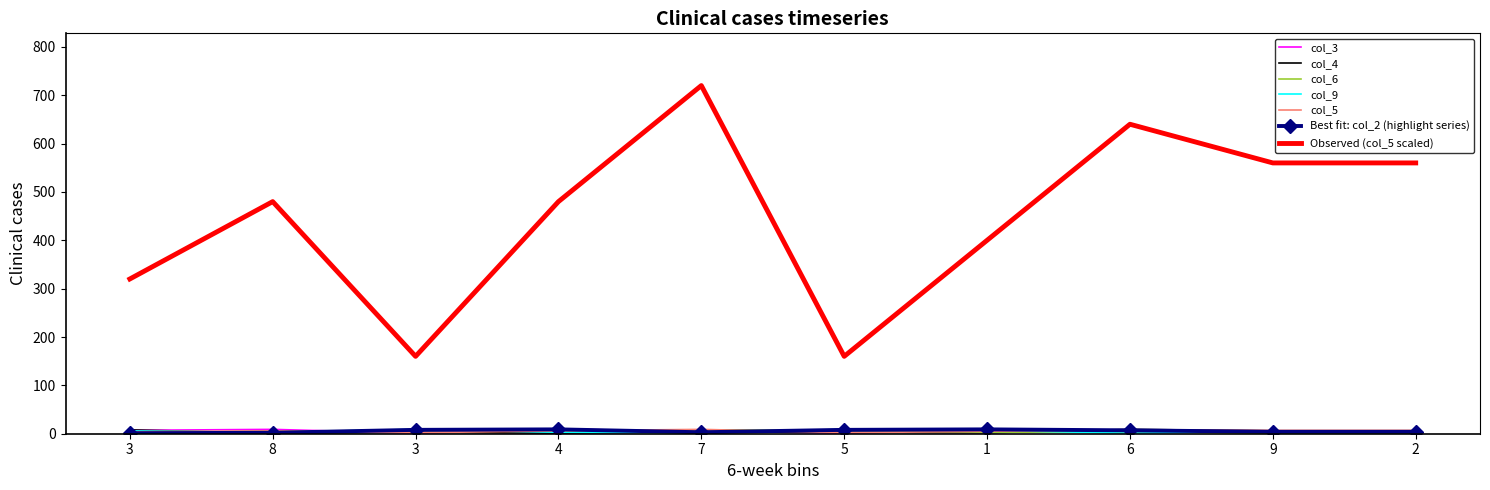

Reading right to left, what are all the values shown in this chart?

col_2: 4	4	7	9	8	3	9	8	2	1
col_3: 3	3	5	8	1	6	9	1	9	7
col_4: 6	6	9	2	3	4	1	3	1	8
col_6: 1	1	4	3	7	8	5	7	5	2
col_9: 5	5	1	7	9	2	3	9	3	6
col_5: 7	7	8	5	2	9	6	2	6	4